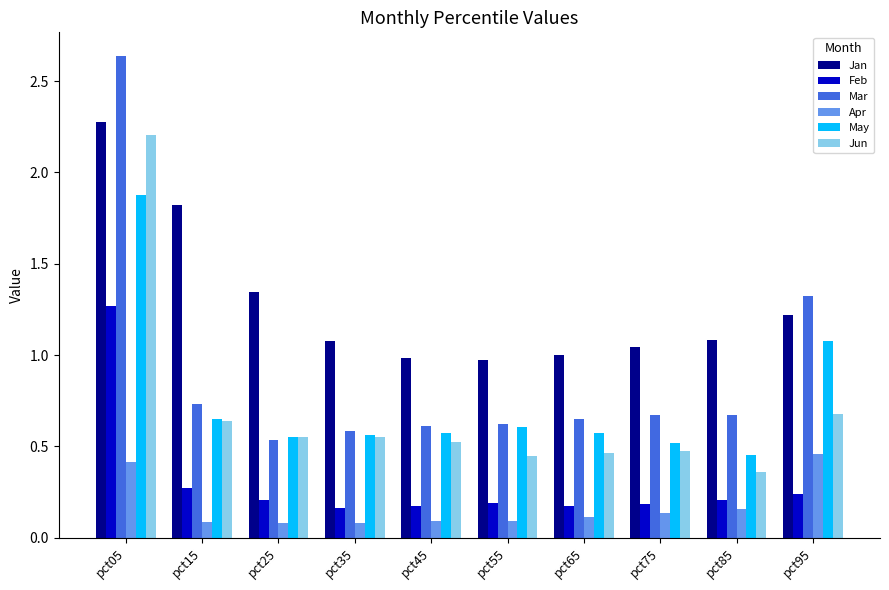

What is the value of the May bar at the 10th from the left?

1.1